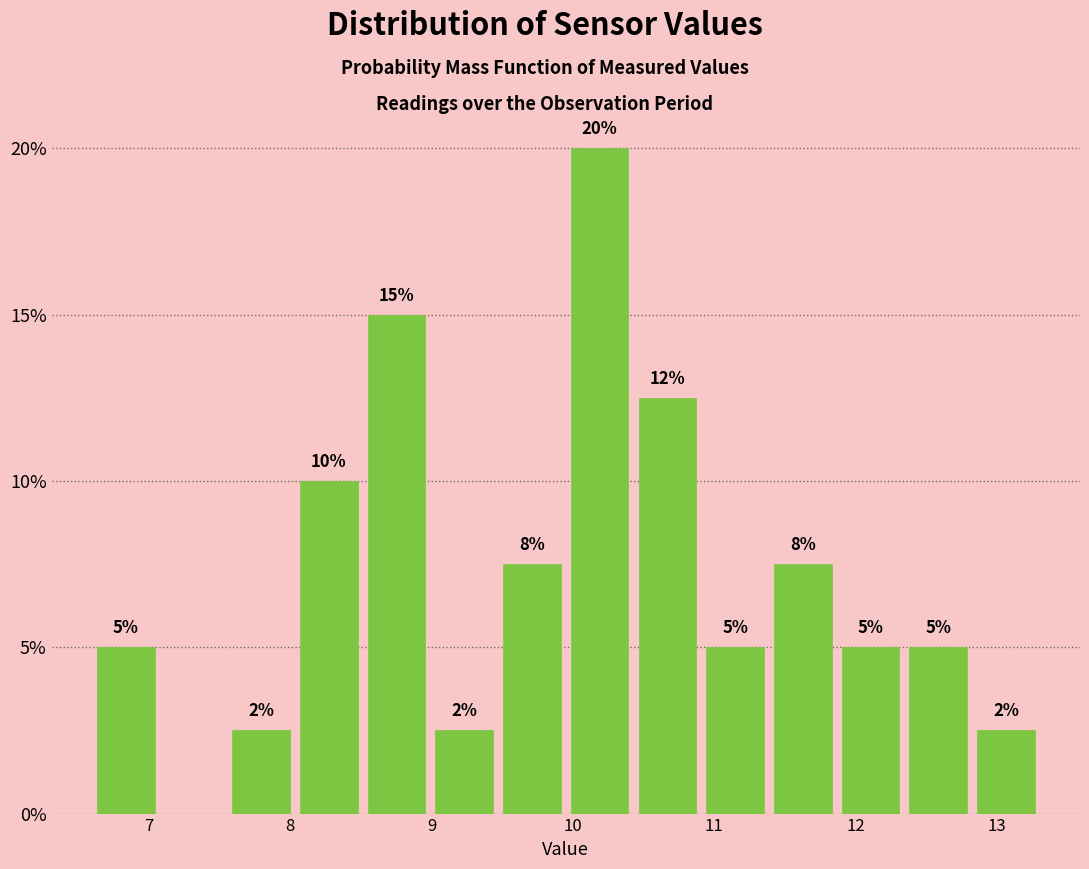

Which range on the x-axis has the tallest bar?

10.0 to 10.4